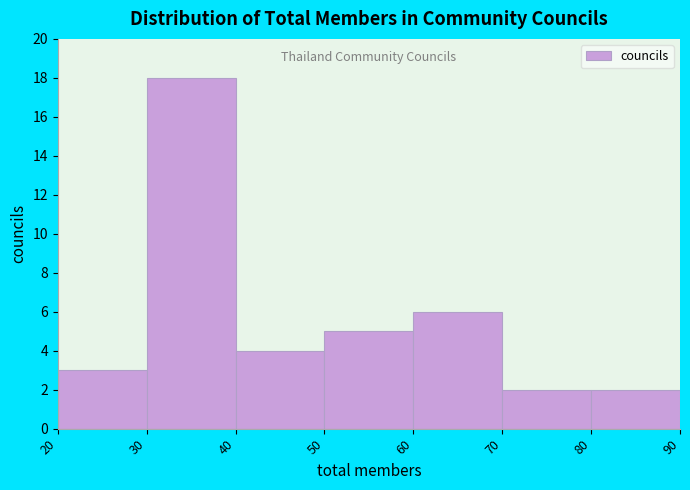

Reading left to right, list every bar in this chart as the range it spans on the x-axis followed by its height. The values are not printed on the chart, so give them approximately, as read against the axis.

20 to 30: 3
30 to 40: 18
40 to 50: 4
50 to 60: 5
60 to 70: 6
70 to 80: 2
80 to 90: 2